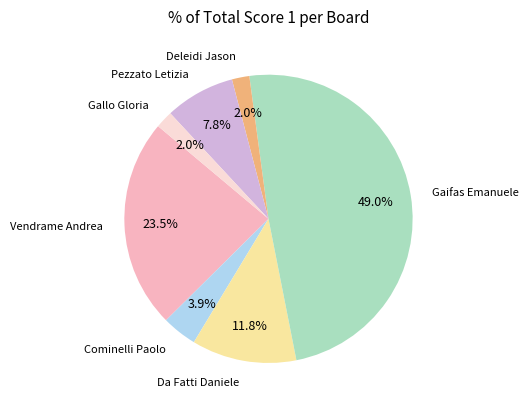

Which slice is the largest?

Gaifas Emanuele